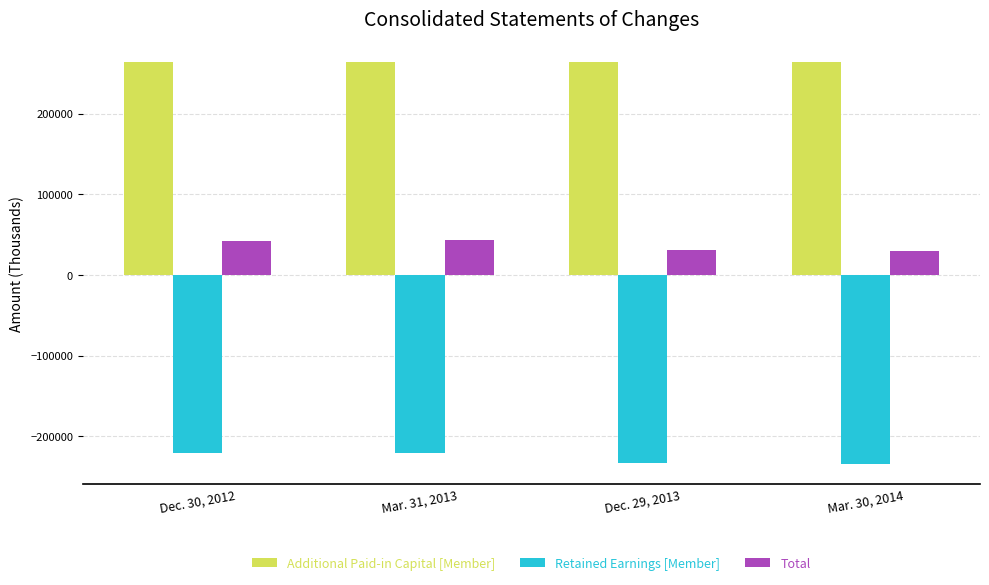

What is the minimum value for Retained Earnings [Member]?

-234105